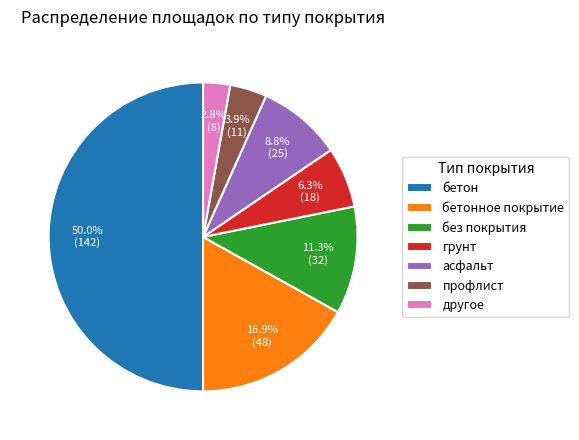

Rank the categories by value from highest to lowest.

бетон, бетонное покрытие, без покрытия, асфальт, грунт, профлист, другое